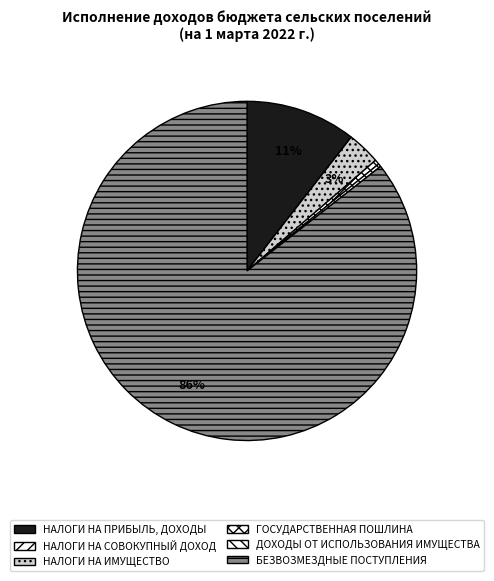

How many segments does this pie chart have?

6